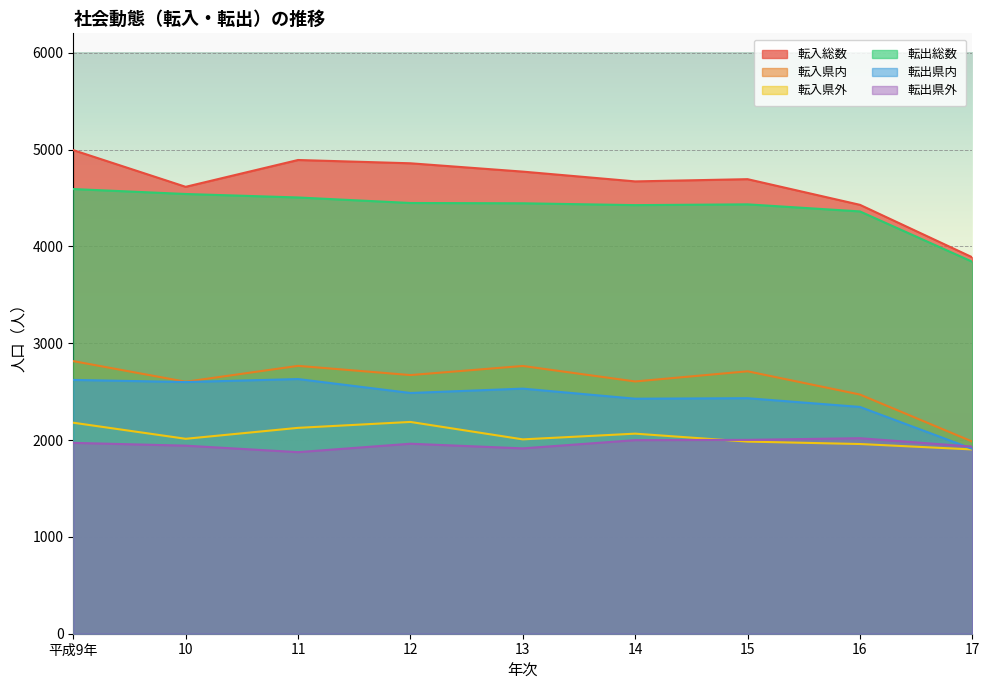

Reading left to right, transcribe all the data shown in this chart.

転入総数: 平成9年=4994	10=4615	11=4892	12=4858	13=4772	14=4671	15=4694	16=4429	17=3887
転入県内: 平成9年=2815	10=2602	11=2766	12=2671	13=2765	14=2605	15=2710	16=2470	17=1984
転入県外: 平成9年=2179	10=2013	11=2126	12=2187	13=2007	14=2066	15=1984	16=1959	17=1903
転出総数: 平成9年=4592	10=4541	11=4505	12=4448	13=4445	14=4426	15=4434	16=4361	17=3841
転出県内: 平成9年=2621	10=2599	11=2630	12=2486	13=2531	14=2427	15=2432	16=2342	17=1909
転出県外: 平成9年=1971	10=1942	11=1875	12=1962	13=1914	14=1999	15=2002	16=2019	17=1932